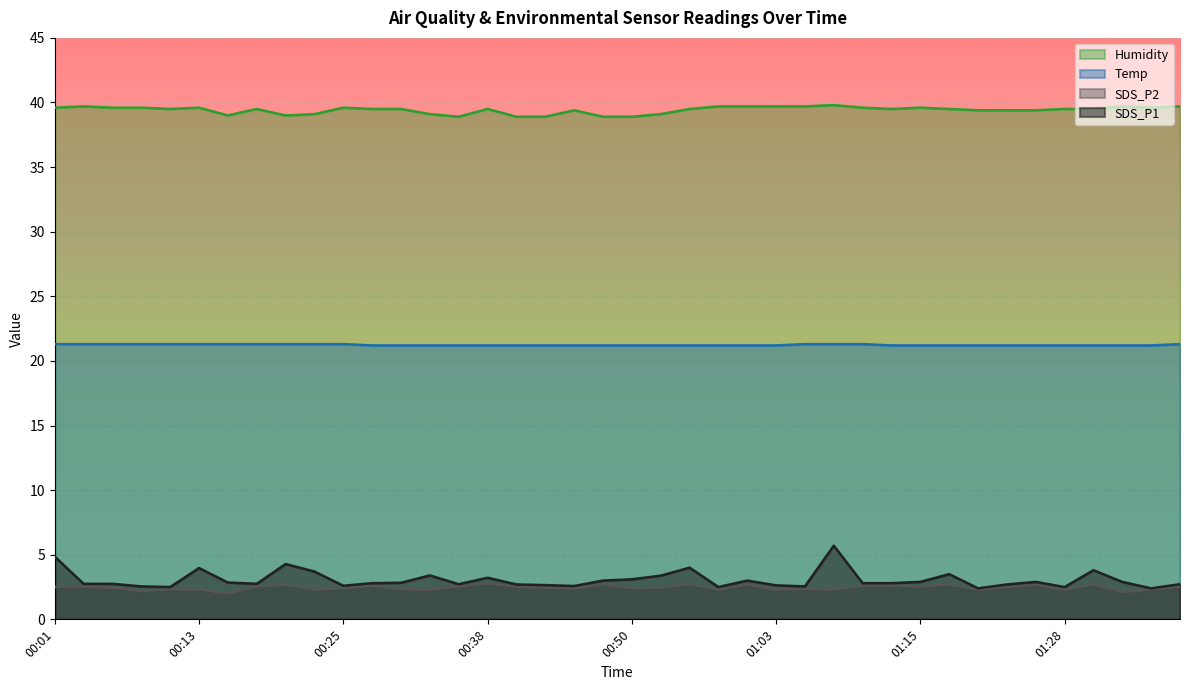

What is the total value across all series at 01:35?

65.5